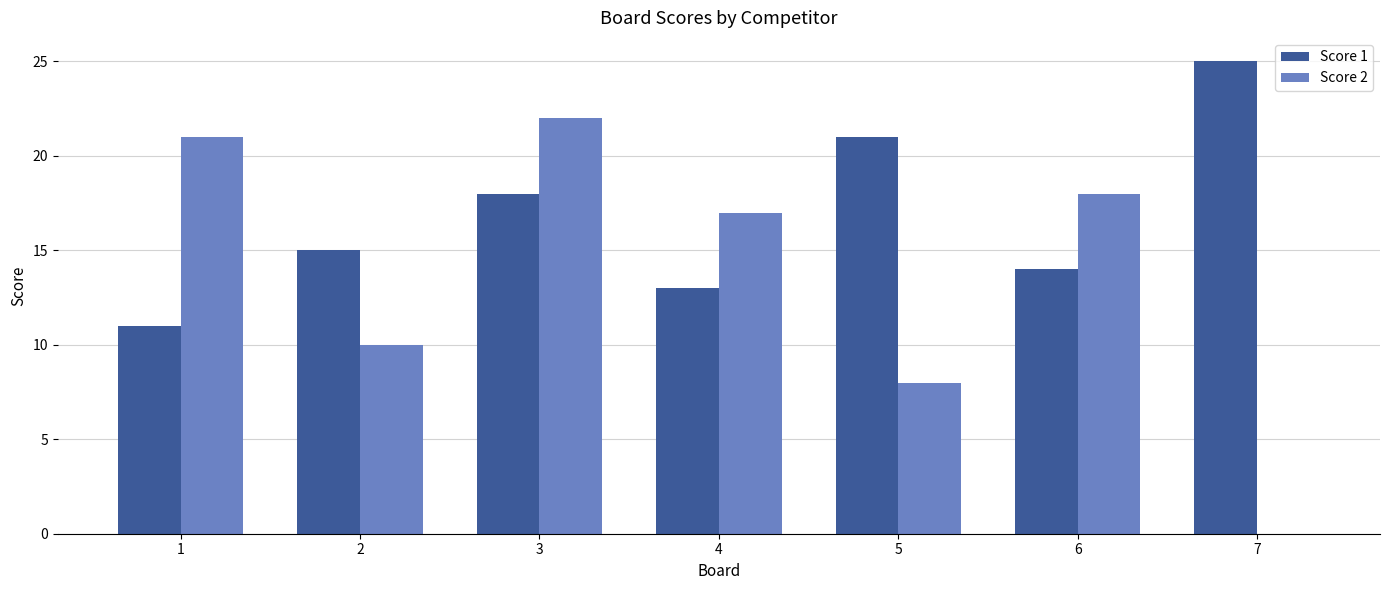

How many distinct data groups are displayed?

2